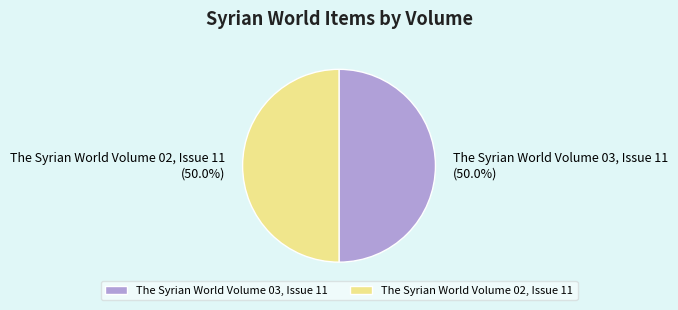

Do The Syrian World Volume 03, Issue 11 and The Syrian World Volume 02, Issue 11 together represent more than half of the pie?

Yes